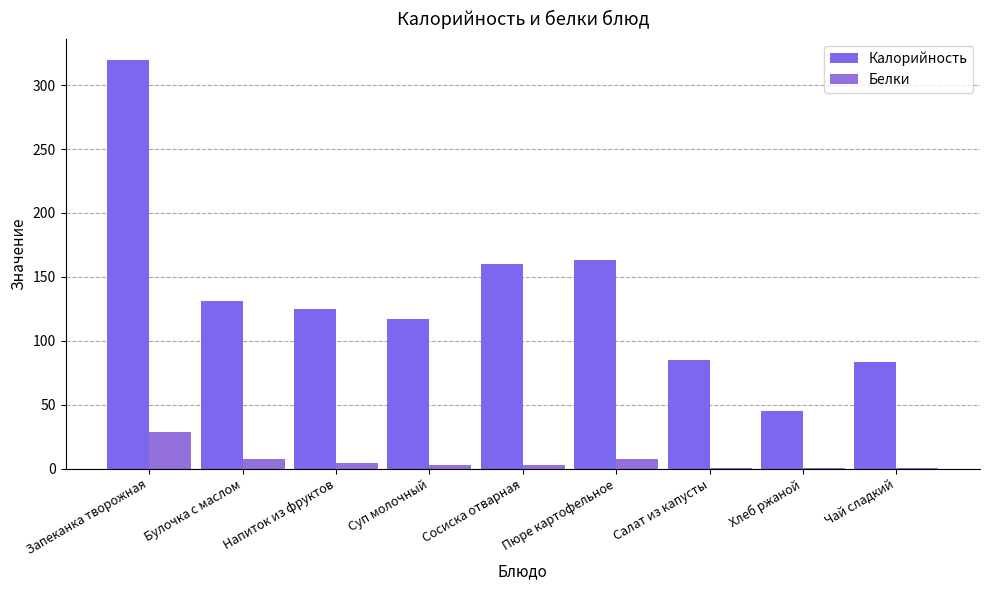

How many distinct data groups are displayed?

2